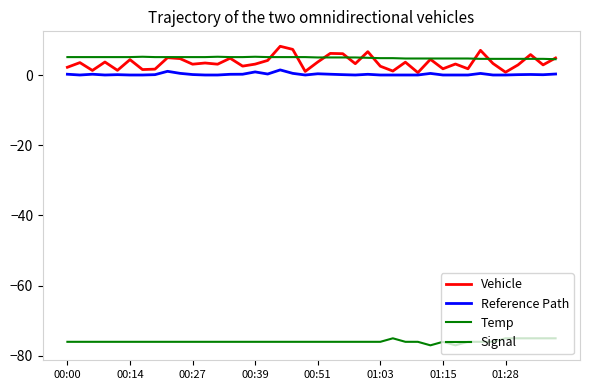

True or false: Temp and Reference Path cross at least once.

False